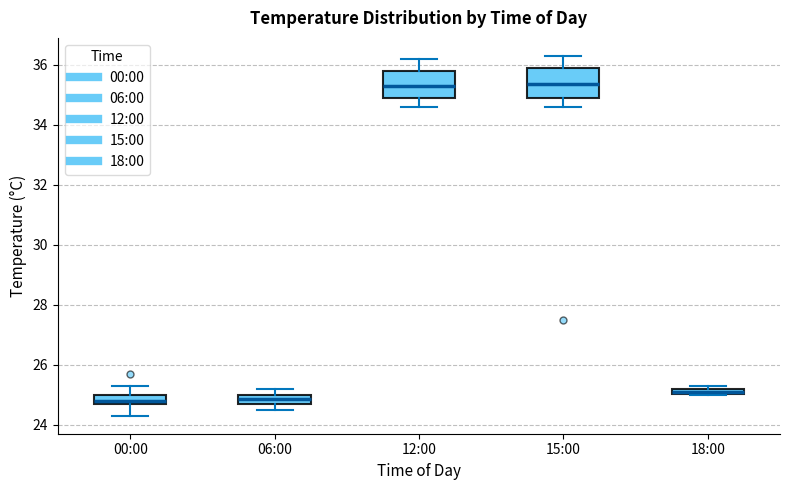

Where does the lower whisker of the box for 15:00 end on the y-axis? The values are not printed on the chart, so give them approximately, as read against the axis.

34.6